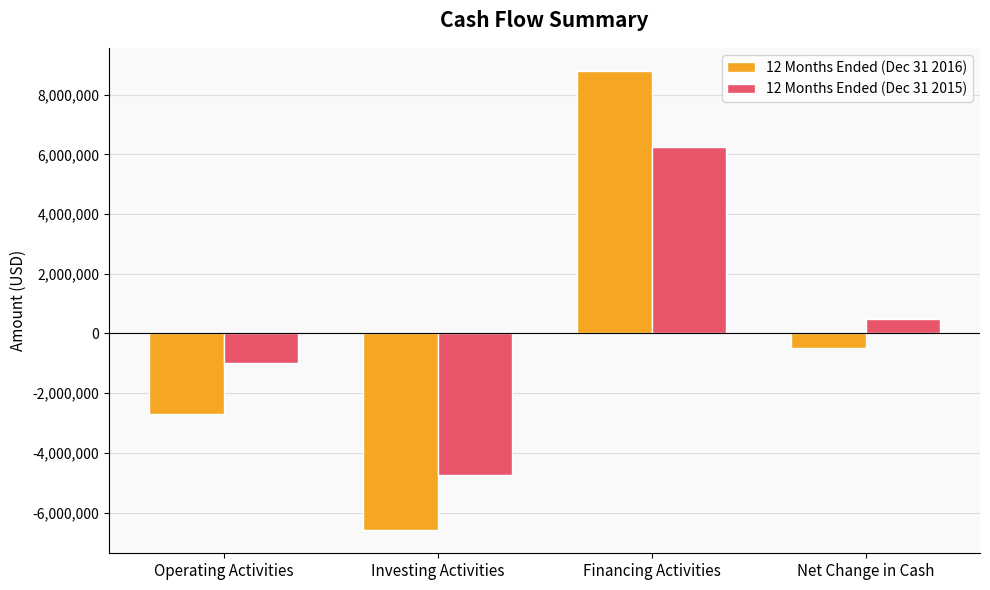

What is the label of the 3rd bar from the left?

Financing Activities